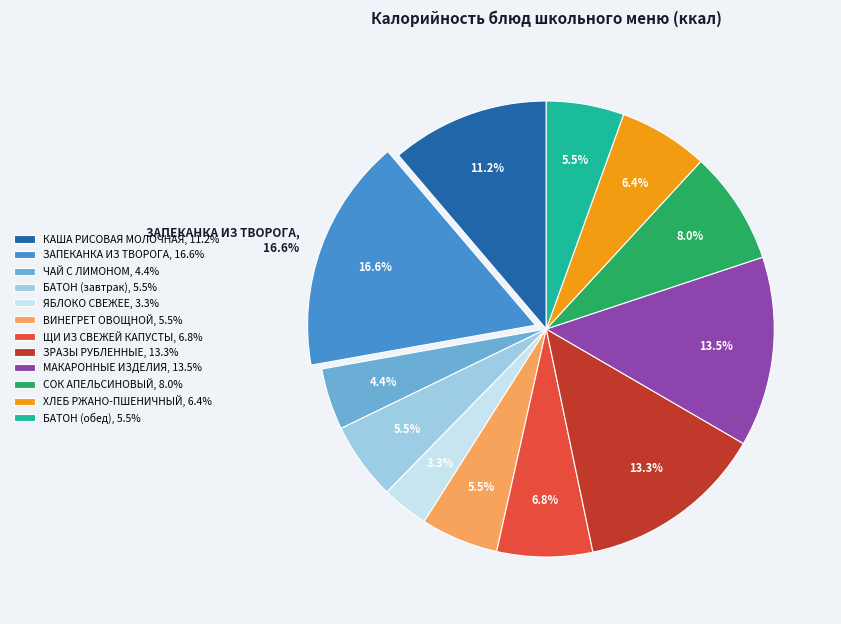

To the nearest percent, what percentage of the pie is КАША РИСОВАЯ МОЛОЧНАЯ?

11%